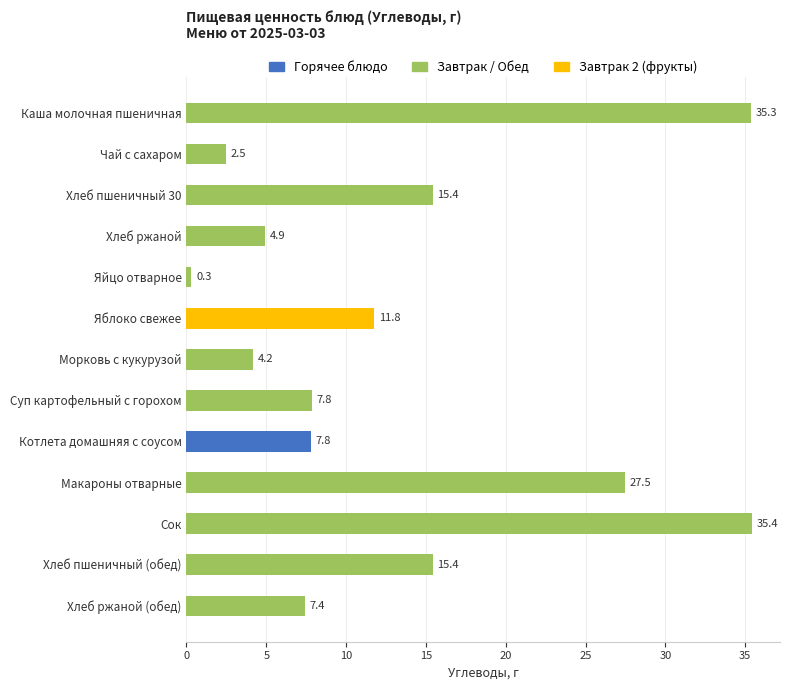

What is the approximate value at Хлеб пшеничный (обед)?

15.4